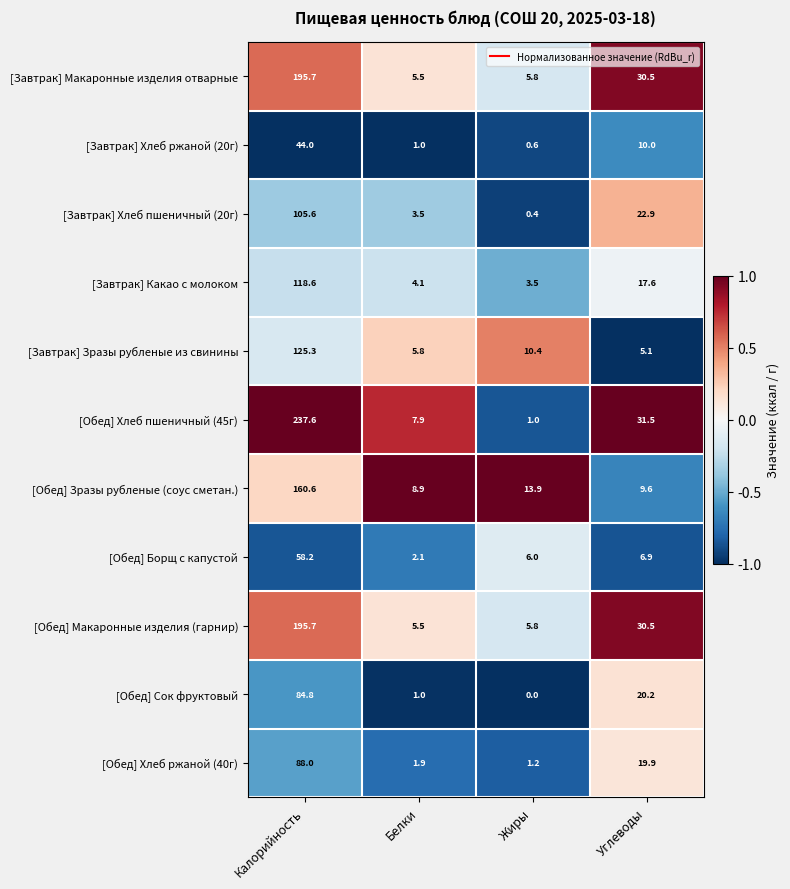

At which label does [Завтрак] Хлеб пшеничный (20г) reach its minimum?

Жиры